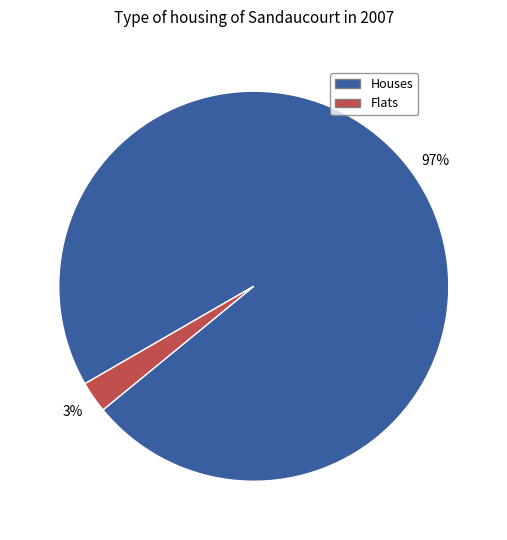

To the nearest percent, what portion does Flats represent?

3%